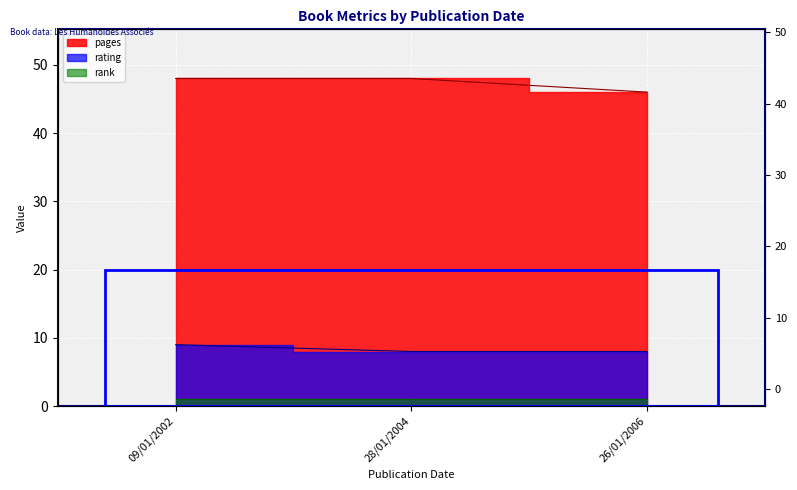

What is the average value of the pages series?

47